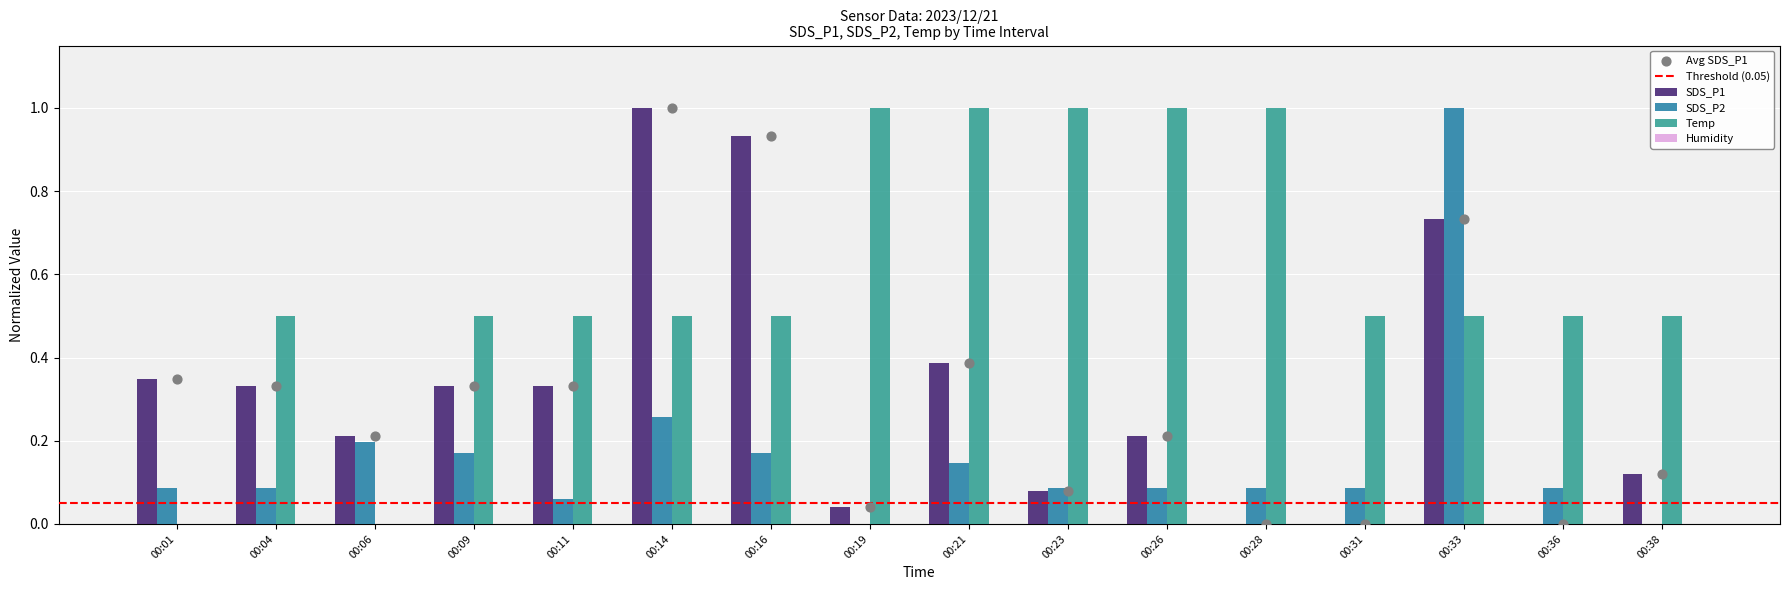

The value of SDS_P1 at 00:11 is 0.5. True or false?

False